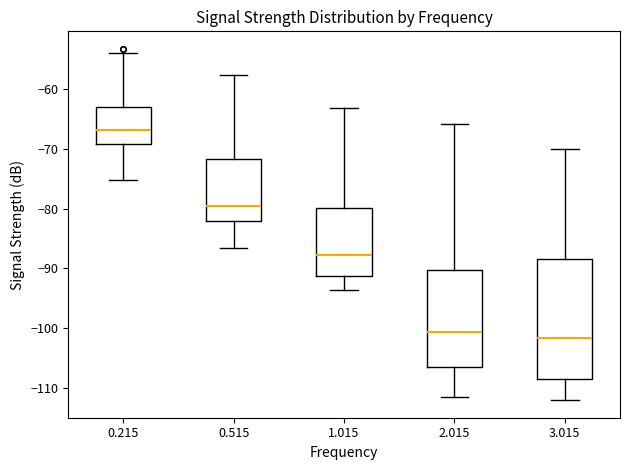

Comparing the boxes themselves (not the whiskers), which one is the tallest?

3.015